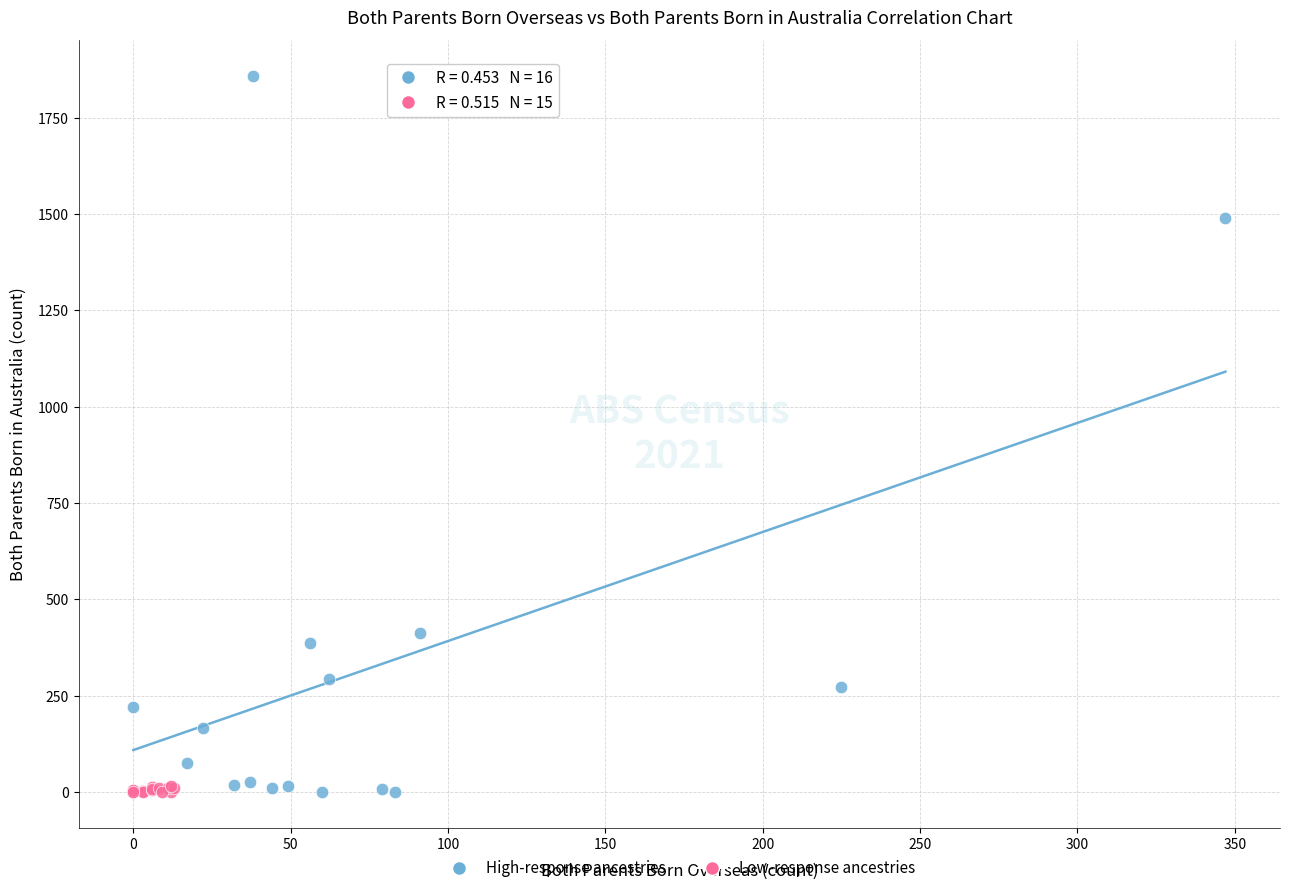

What are all the series names shown in the legend?

High-response ancestries, Low-response ancestries